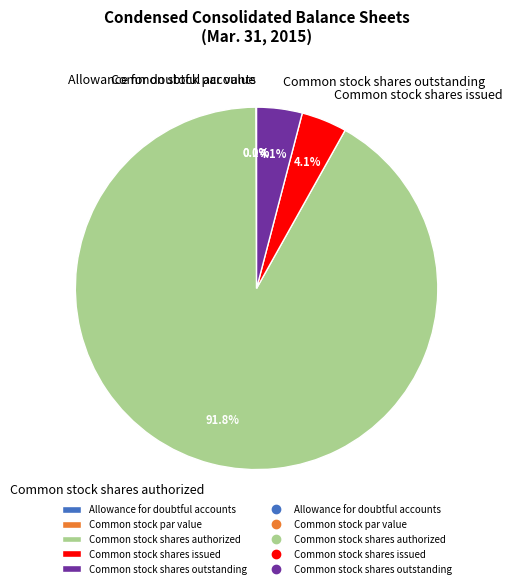

How many slices are in this pie chart?

5